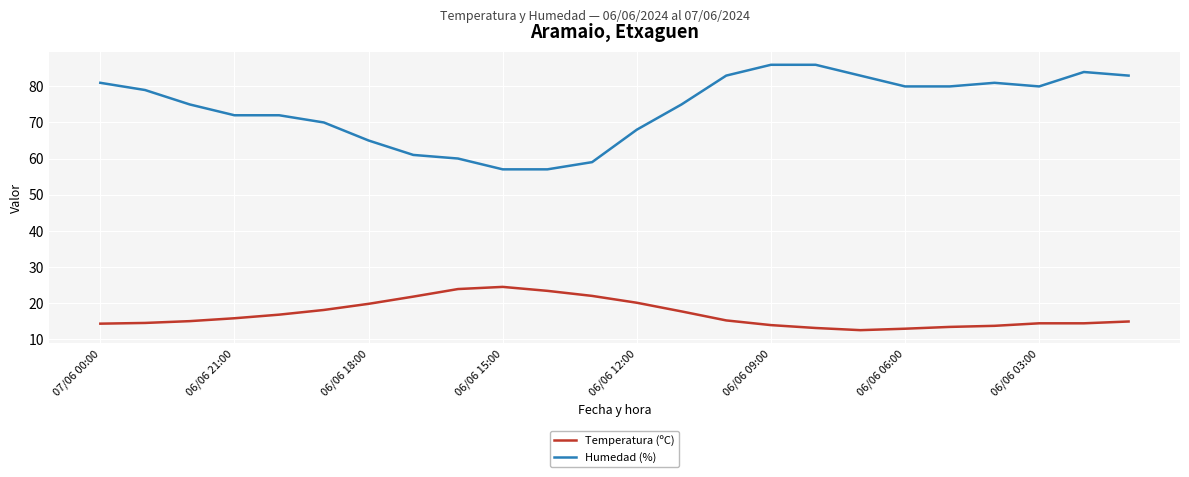

Which series has the largest total across all categories?

Humedad (%)